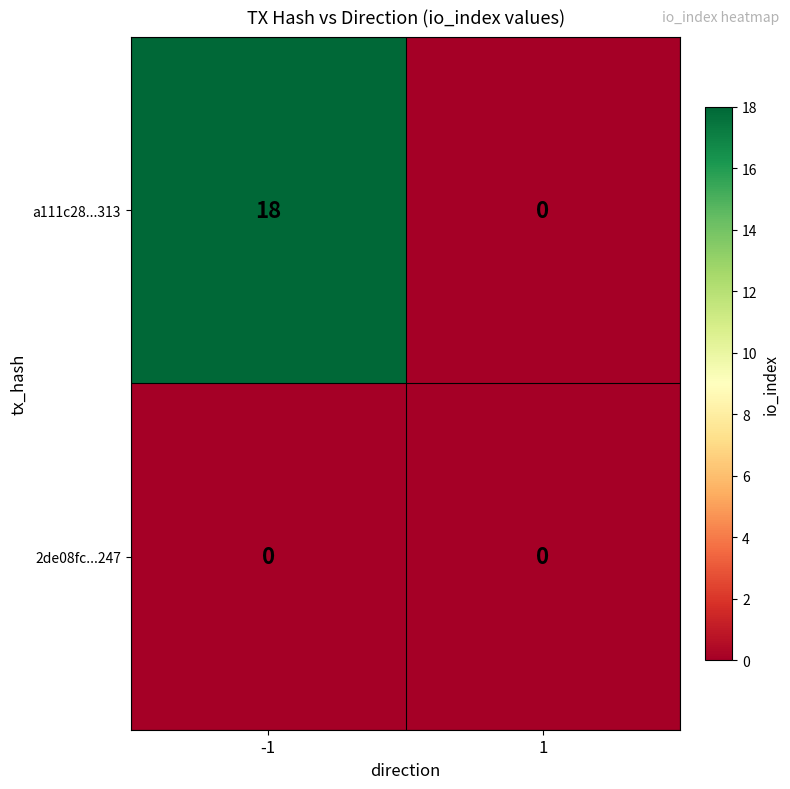

What is the highest value of the a111c28...313 series?

18